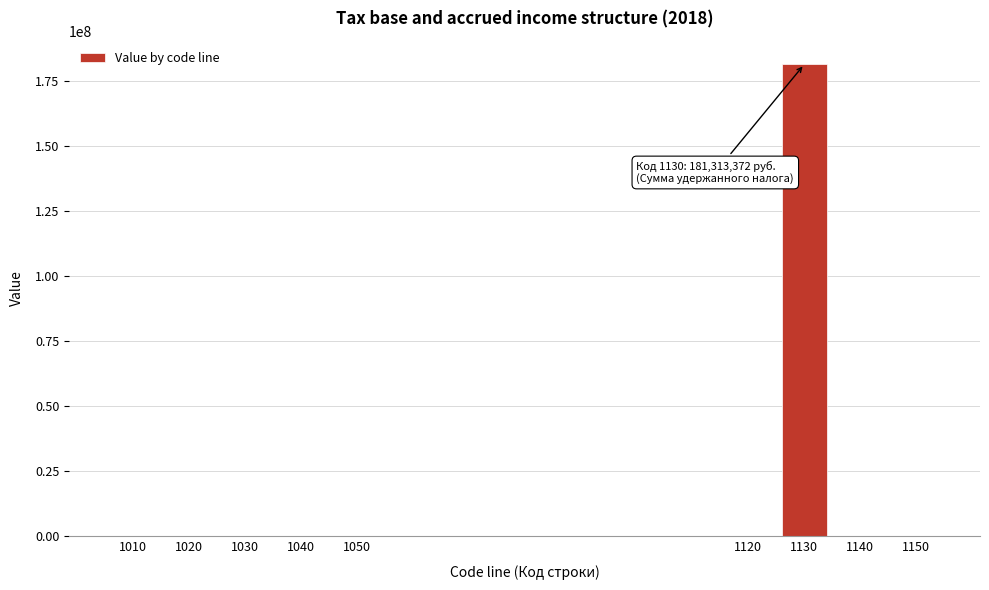

What is the sum of all values?

181317455